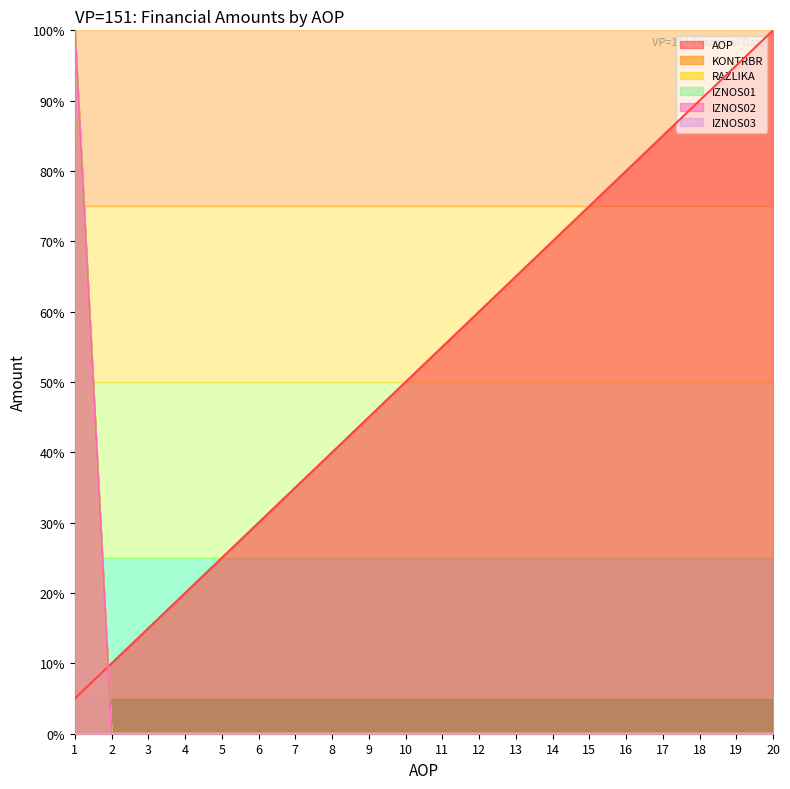

How many lines are shown in the chart?

6